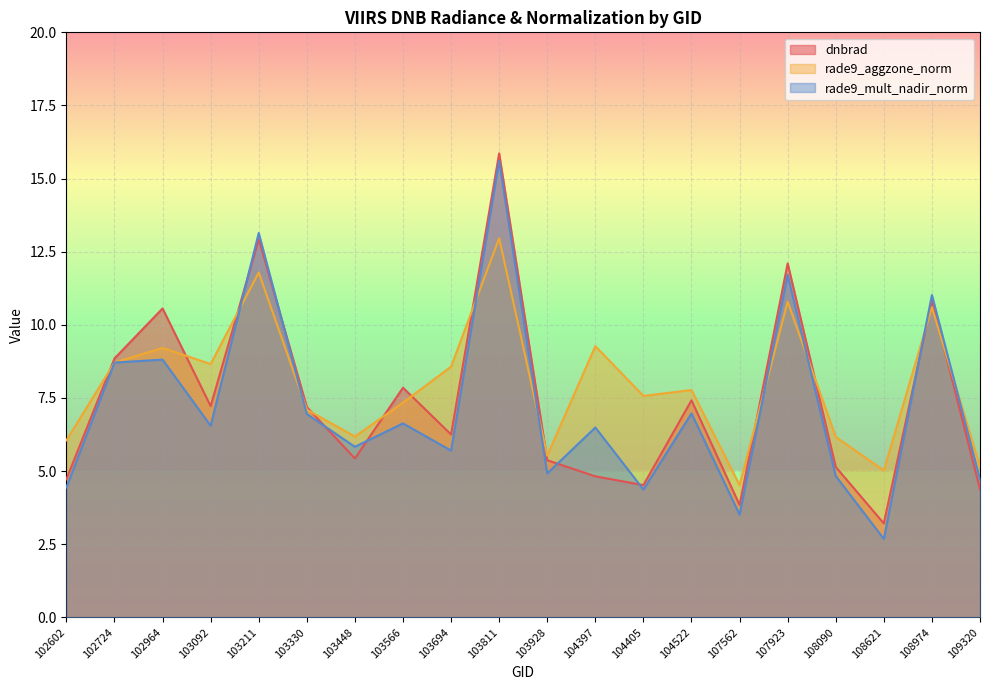

True or false: rade9_mult_nadir_norm has more than 1 interior local peaks.

True